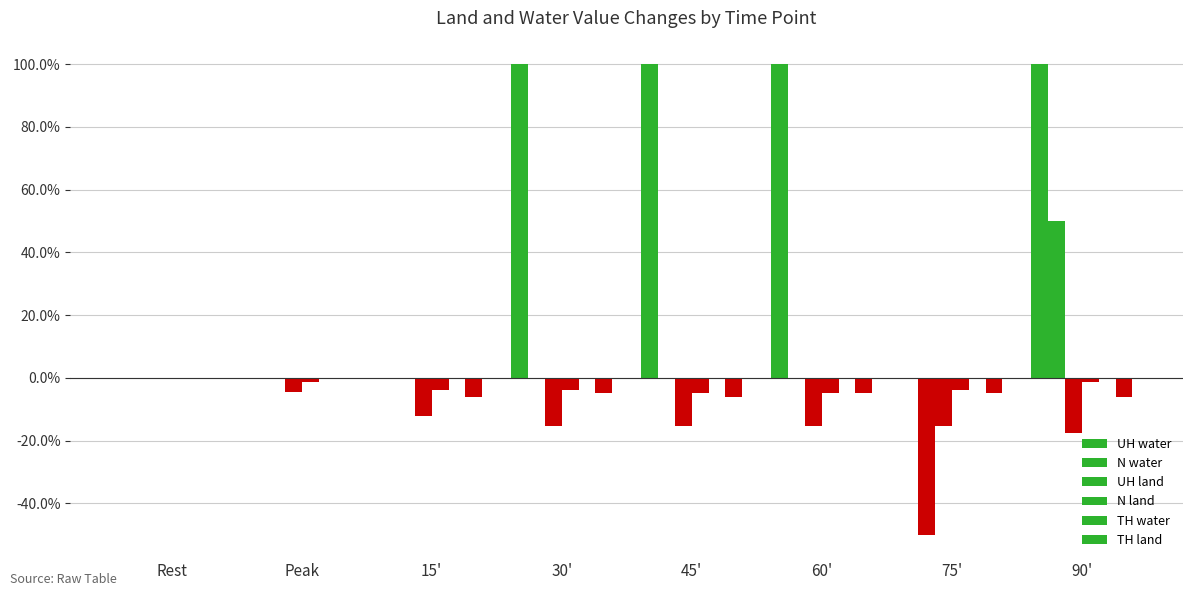

The value of N land at 60' is -5.0. True or false?

True